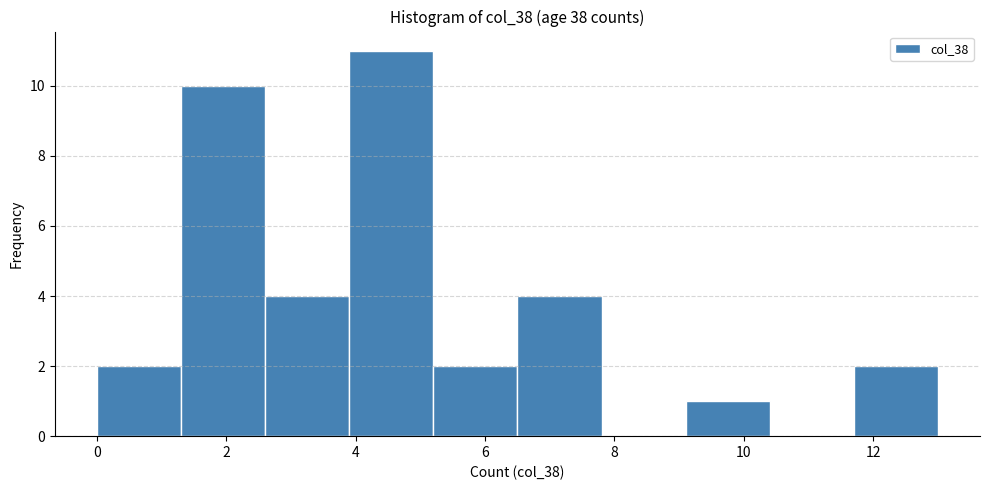

What is the height of the bar covering 2.6 to 3.9 on the x-axis? Neither the bar edges nor the heights are printed on the chart, so give them approximately, as read against the axes.

4